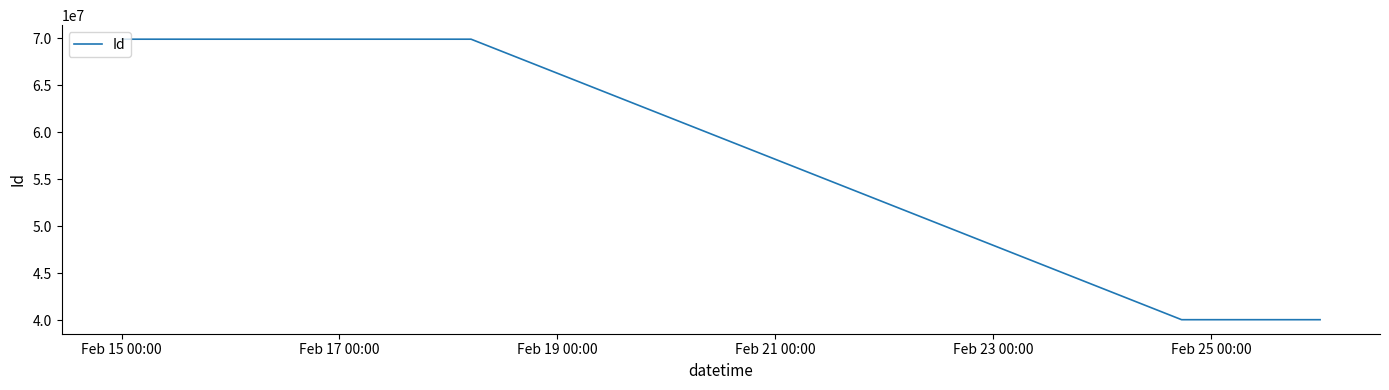

What is the difference between the maximum and minimum values?

29847068